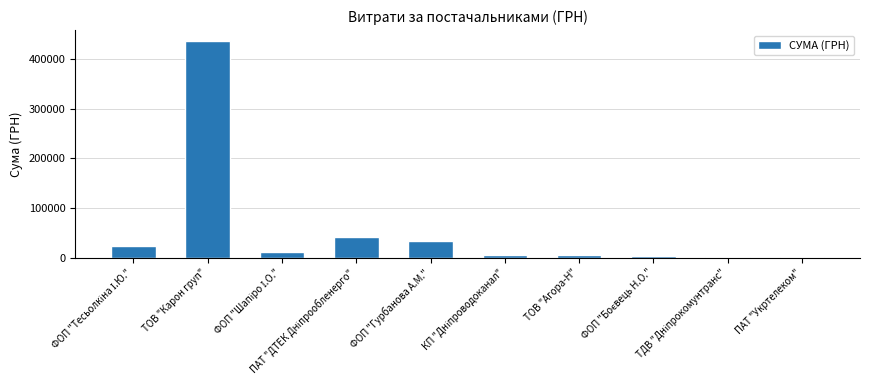

What is the maximum value shown in the chart?

436580.3